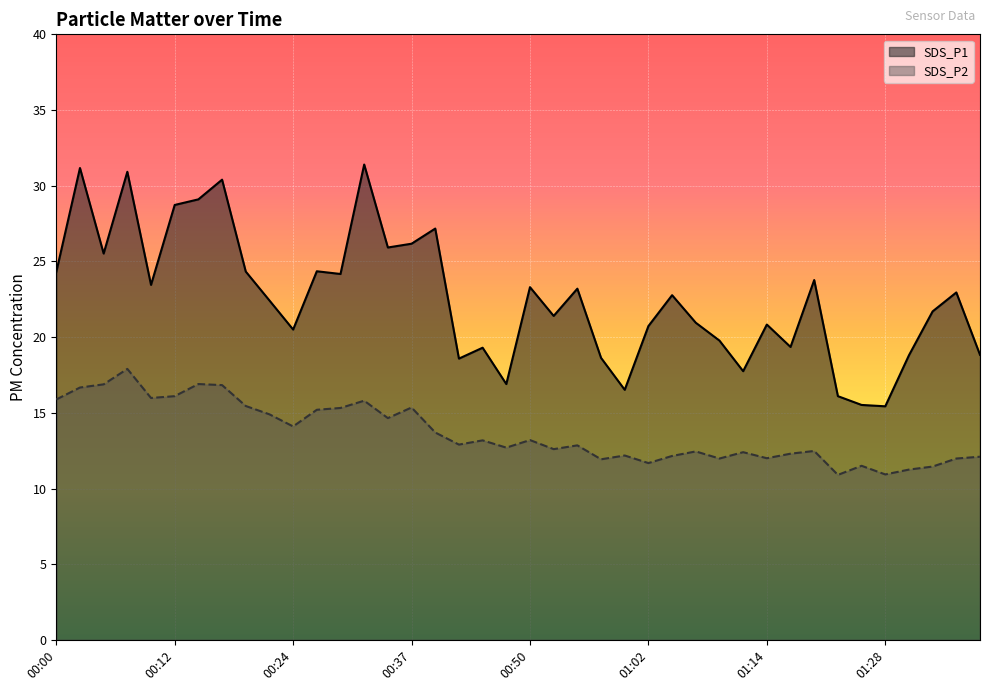

How many lines are shown in the chart?

2